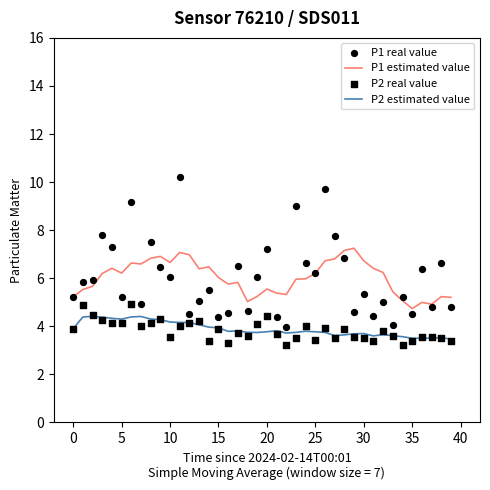

Which series contains the highest Y value?

P1 real value